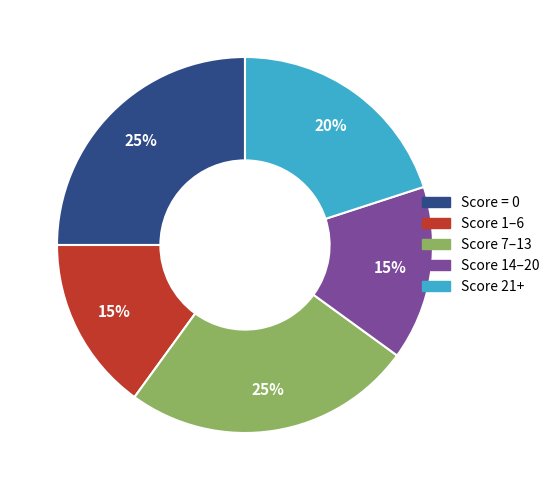

Is there a majority slice in this chart?

No